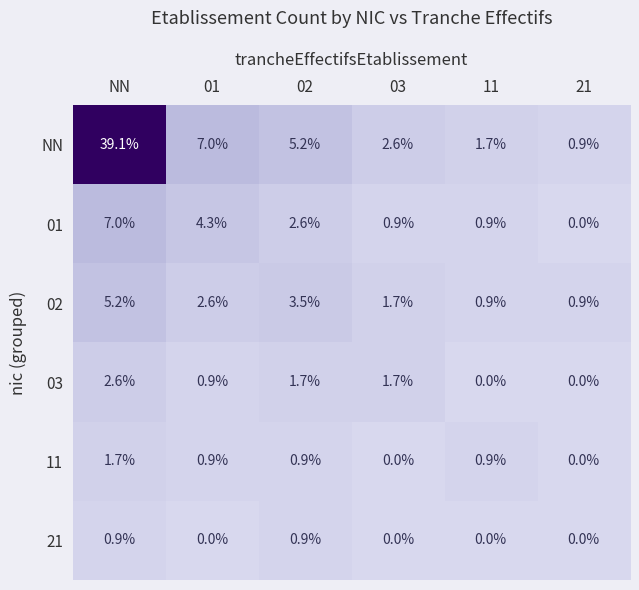

Count the number of data series in this chart.

6